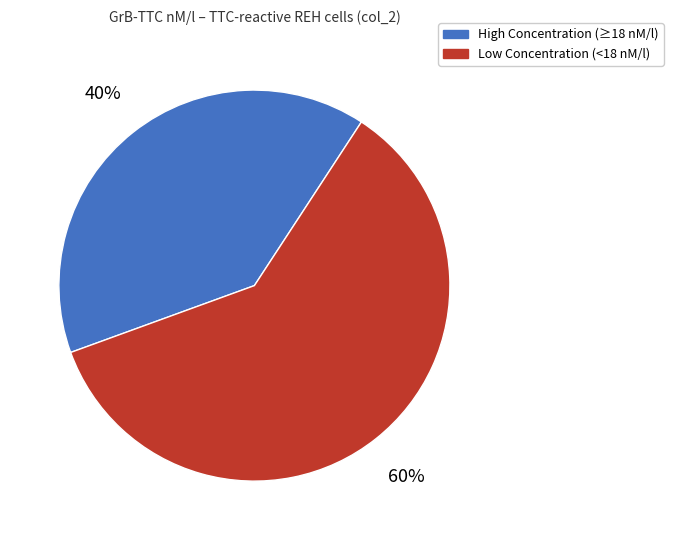

To the nearest percent, what is the average slice percentage?

50%